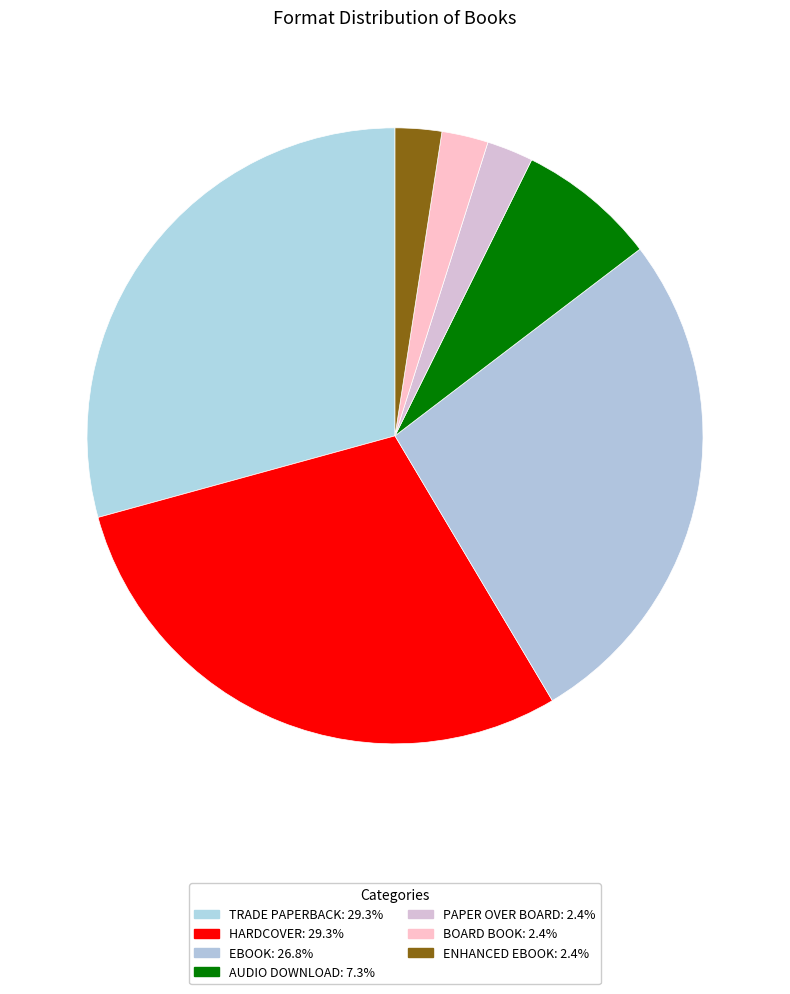

Is there a majority slice in this chart?

No